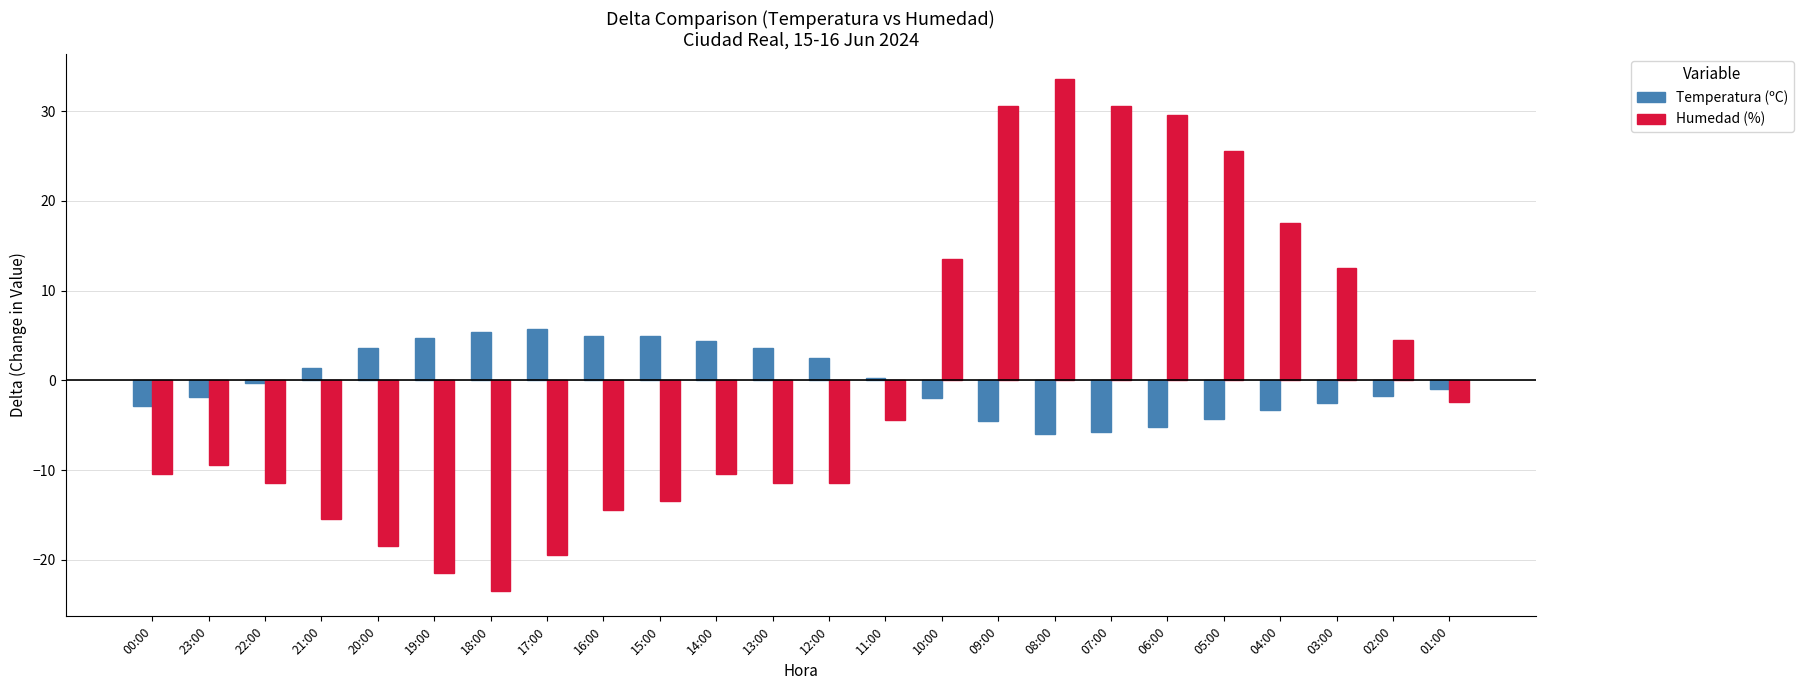

List the series in order of their peak value, highest first.

Humedad (%), Temperatura (ºC)